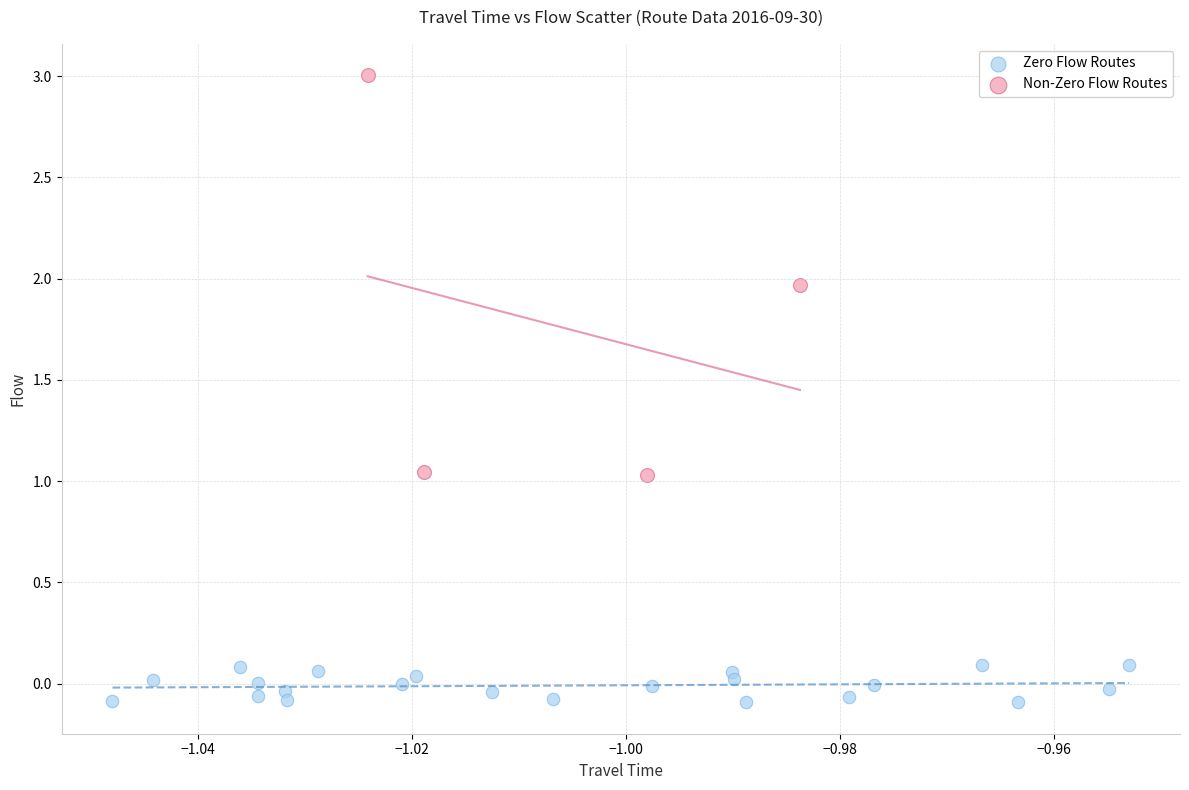

Which series has the largest Y range (max minus min)?

Non-Zero Flow Routes